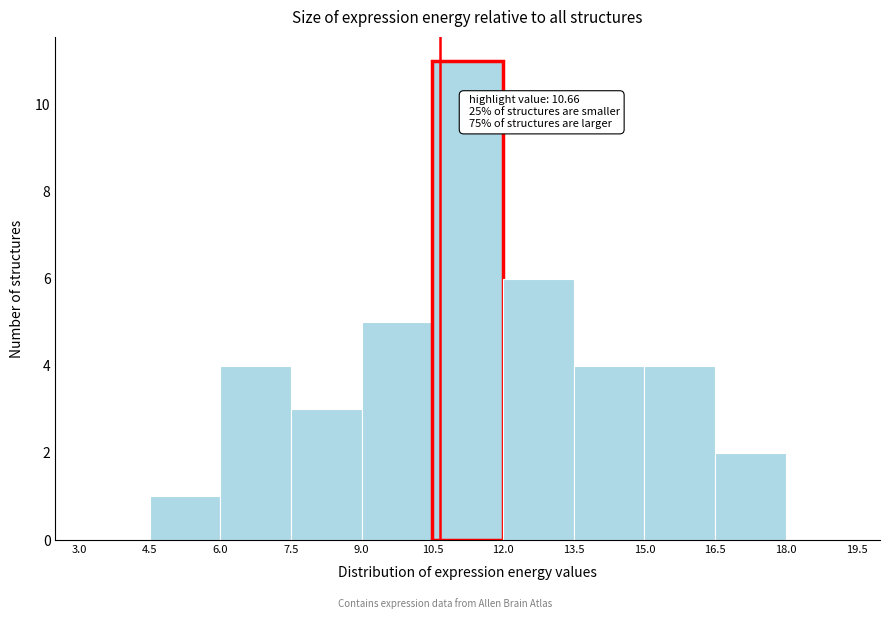

Over which range of the x-axis is the bar tallest?

10.5 to 12.0